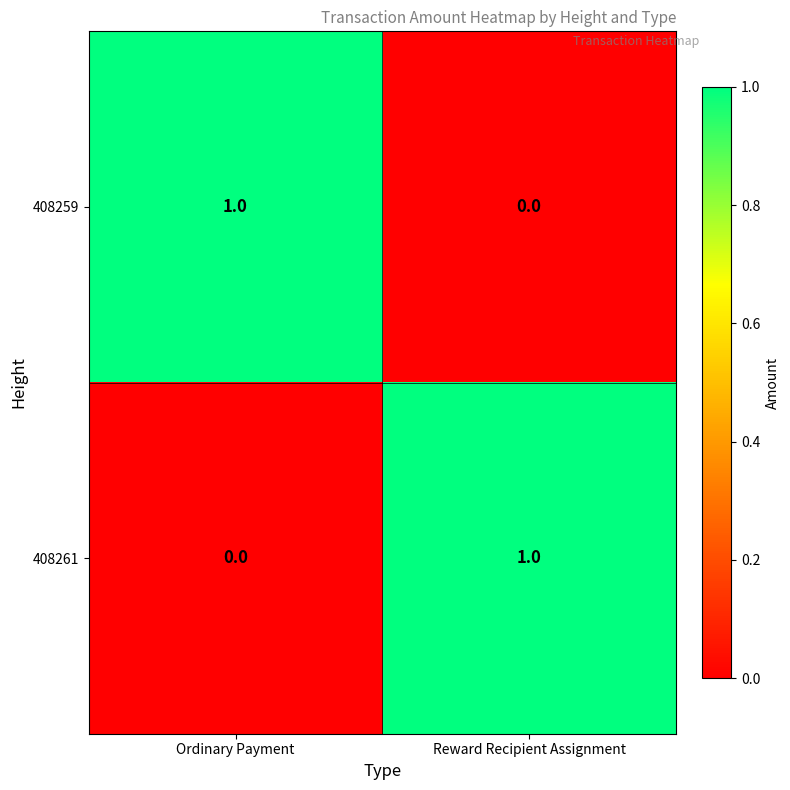

Reading left to right, list all the values displayed in this chart.

408259: 1	0
408261: 0	1